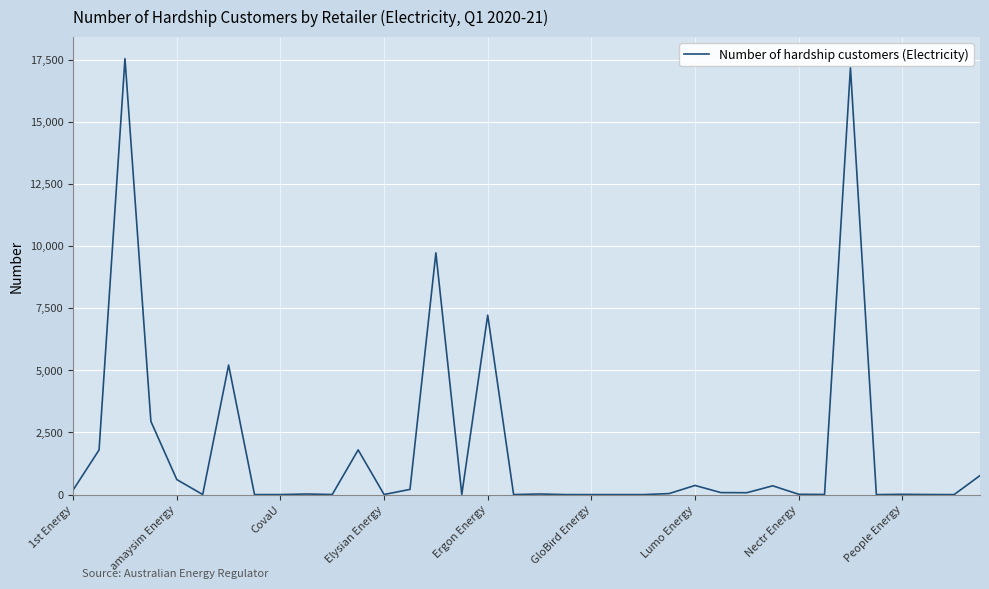

What is the maximum value shown in the chart?

17537